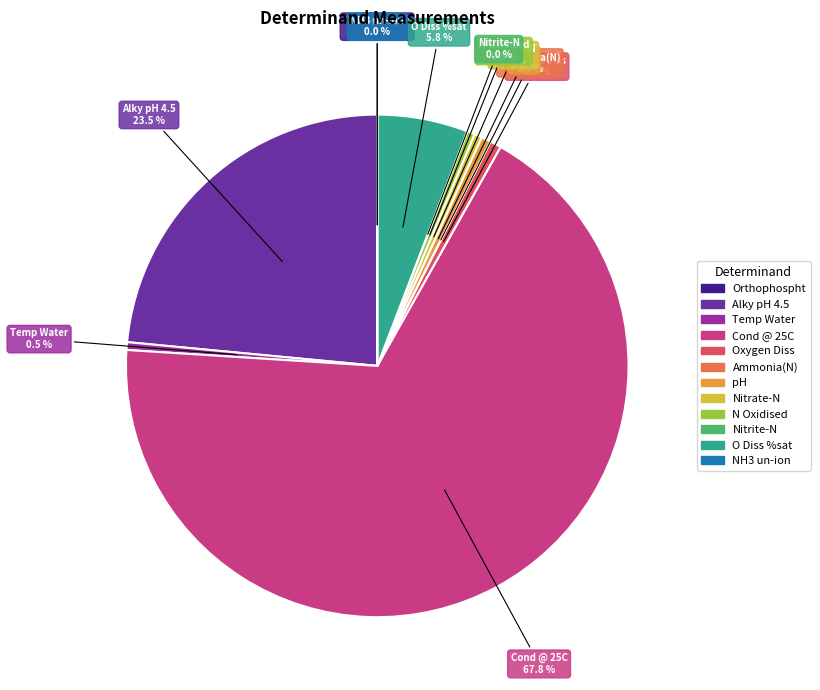

What is the majority slice?

Cond @ 25C